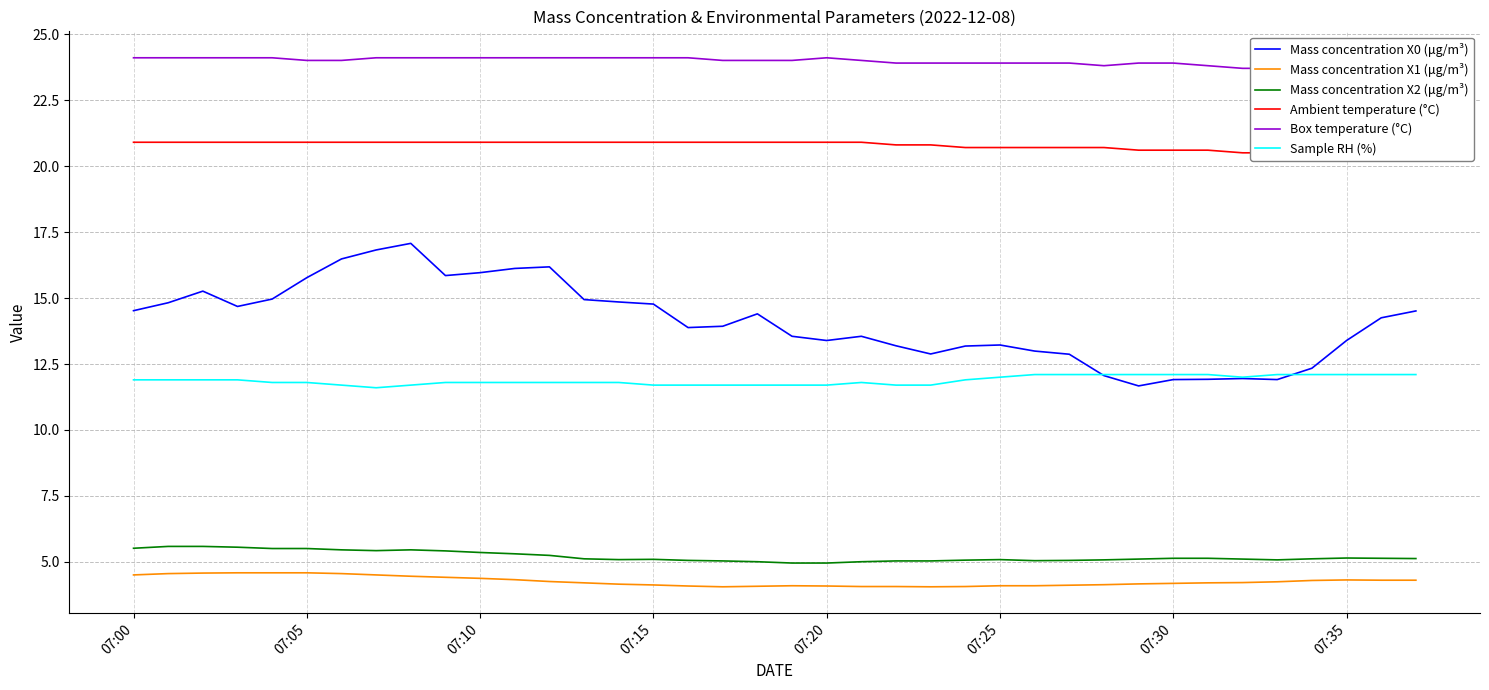

True or false: Mass concentration X2 (μg/m³) and Mass concentration X0 (μg/m³) cross at least once.

False